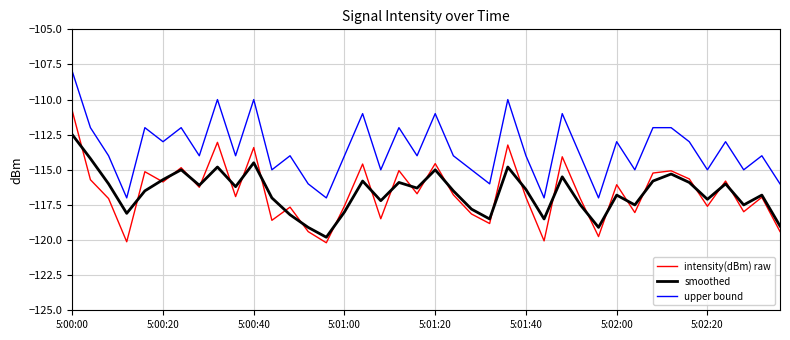

What is the sum of all intensity(dBm) raw values?

-4664.6